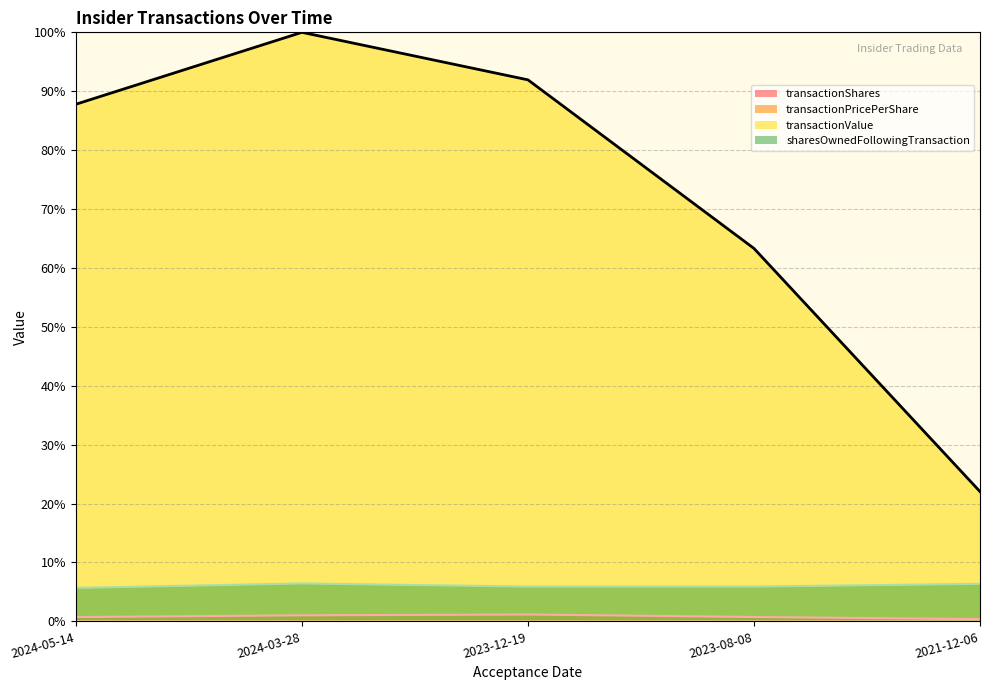

Reading left to right, what are all the values shown in this chart?

transactionShares: 0.7	1.0	1.2	0.8	0.4
transactionPricePerShare: 0.0	0.0	0.0	0.0	0.0
transactionValue: 87.8	100.0	91.9	63.3	22.0
sharesOwnedFollowingTransaction: 5.7	6.5	5.9	5.9	6.4